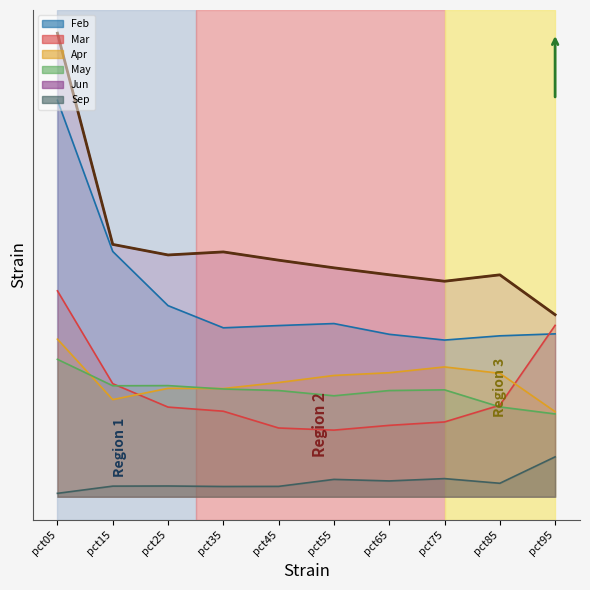

How many lines are shown in the chart?

6